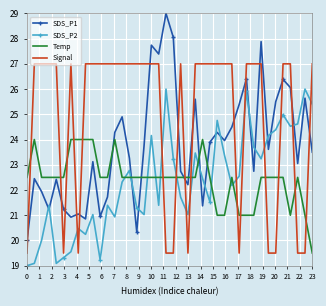

What is the minimum value for Temp?

19.5